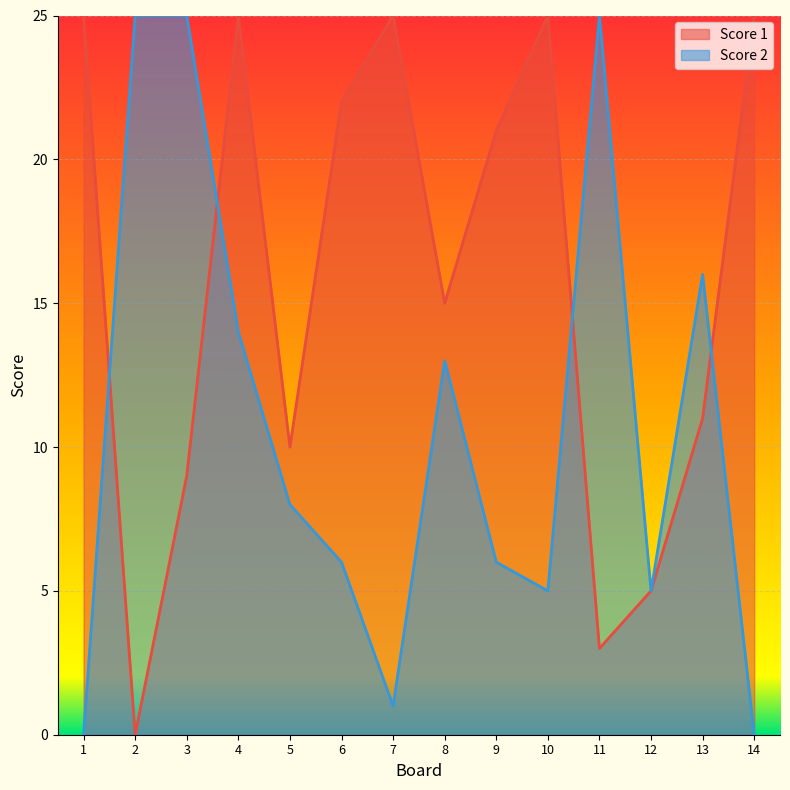

Which series has the largest range (max minus min)?

Score 1